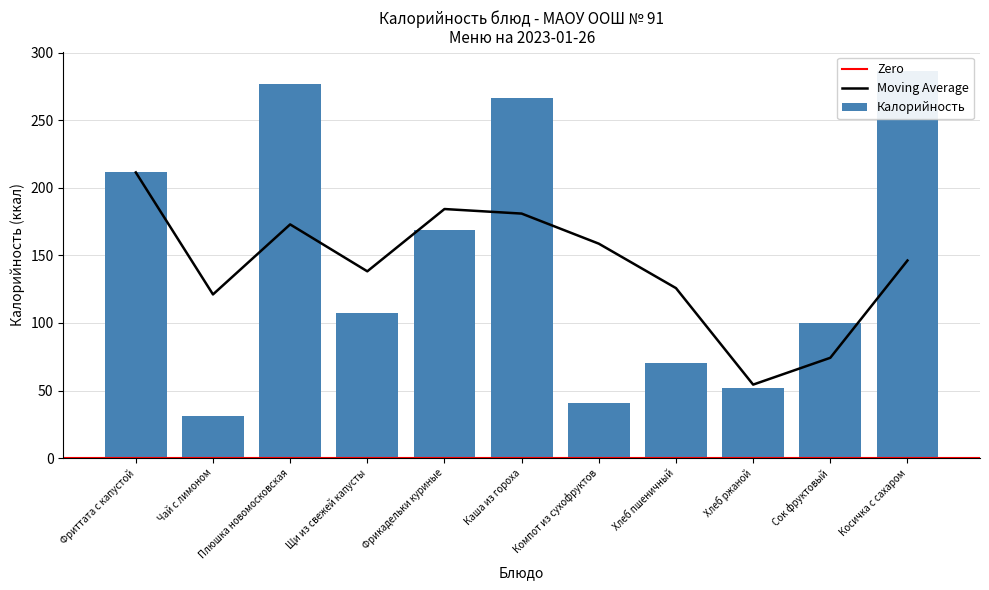

Which label corresponds to the largest value in the chart?

Косичка с сахаром